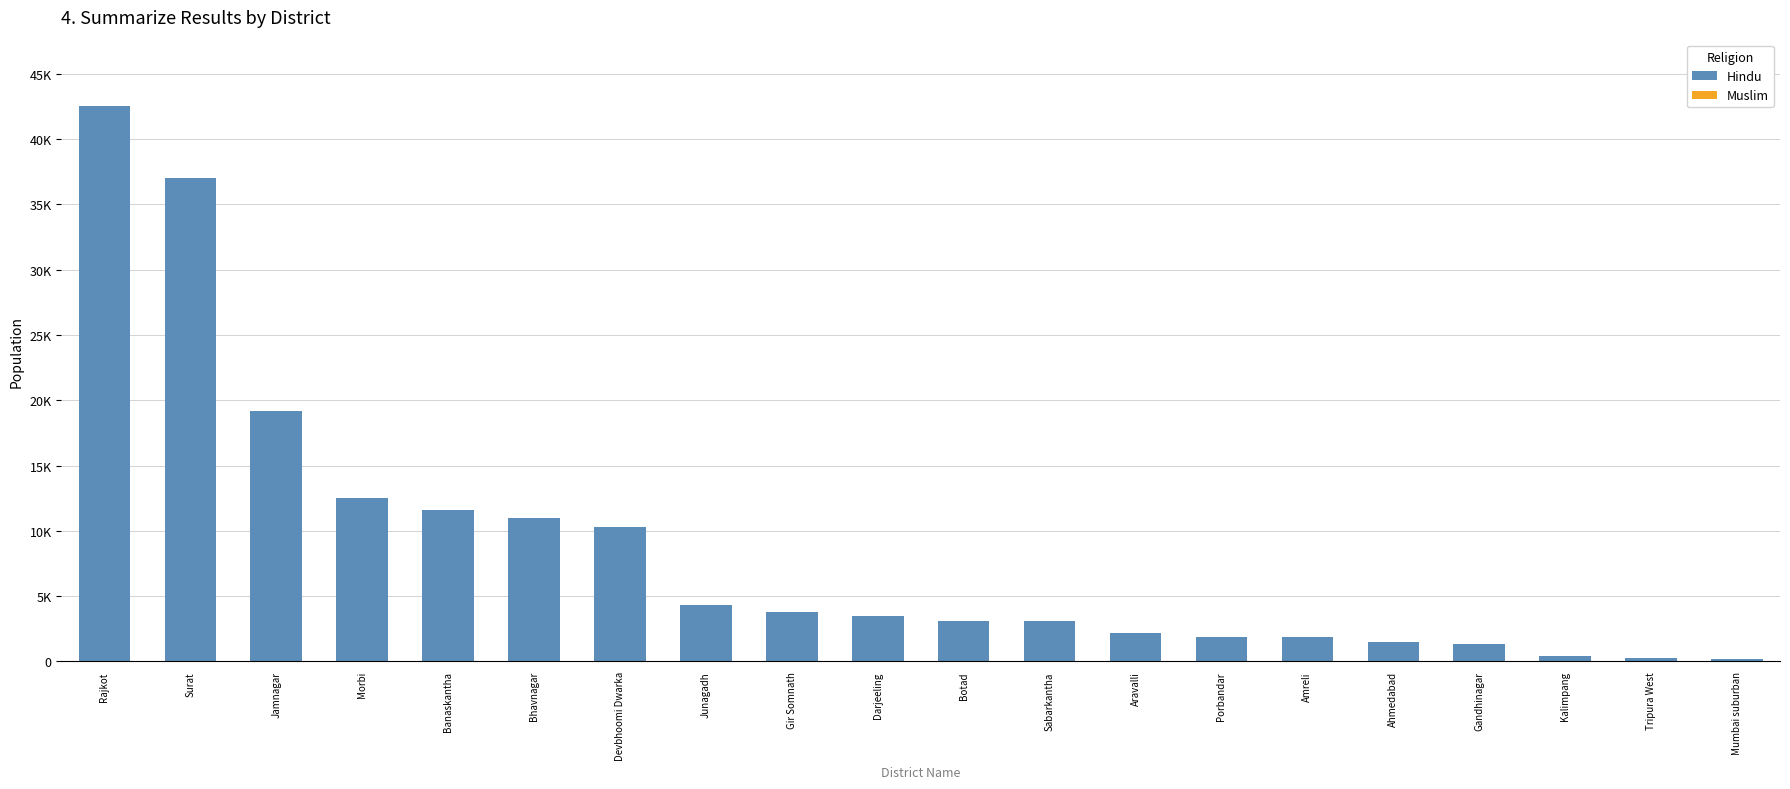

Reading left to right, list all the values displayed in this chart.

Hindu: 42500	37000	19200	12500	11600	11000	10300	4330	3800	3500	3110	3060	2210	1910	1900	1490	1300	450	250	180
Muslim: 0	0	0	0	0	0	0	0	0	0	0	0	0	0	0	0	0	0	0	0